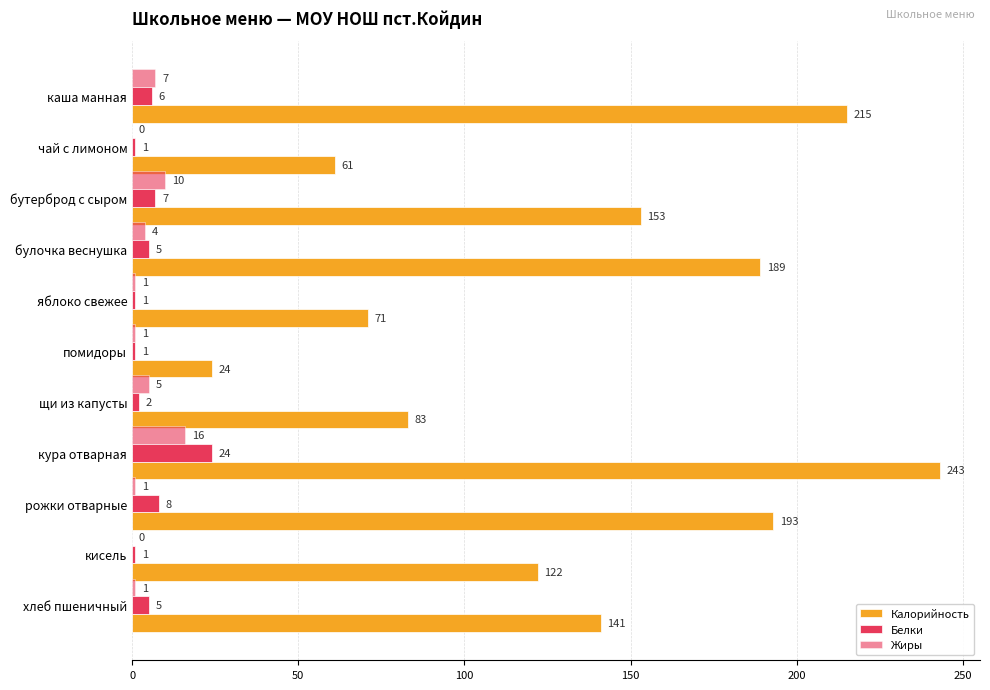

Where is Белки nearest to the value 12?

рожки отварные